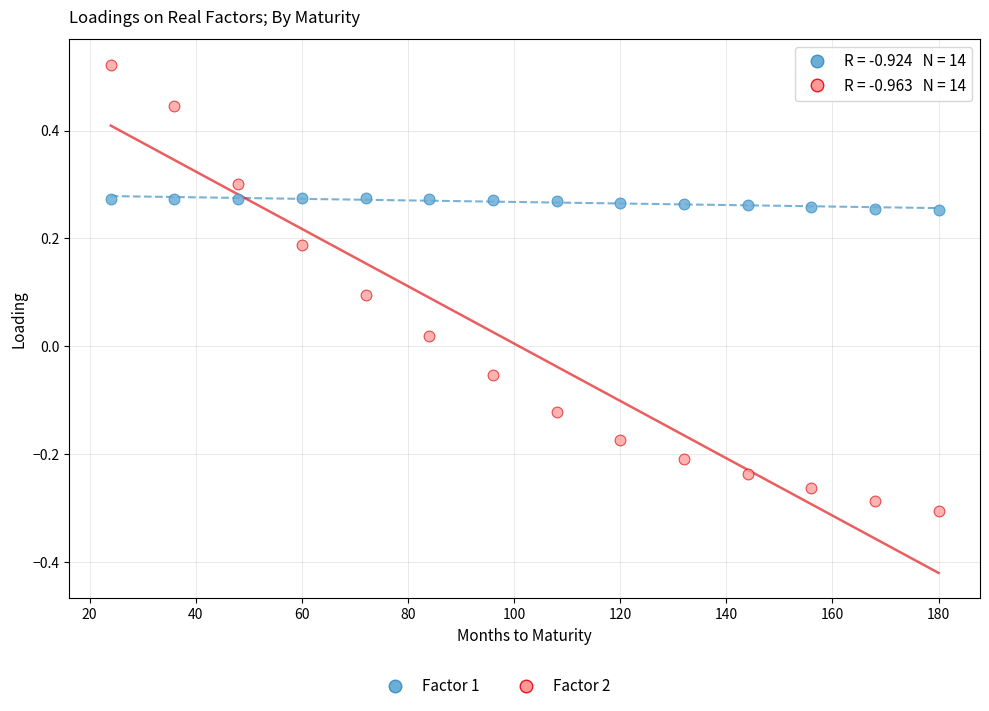

Which series contains the highest Y value?

Factor 2